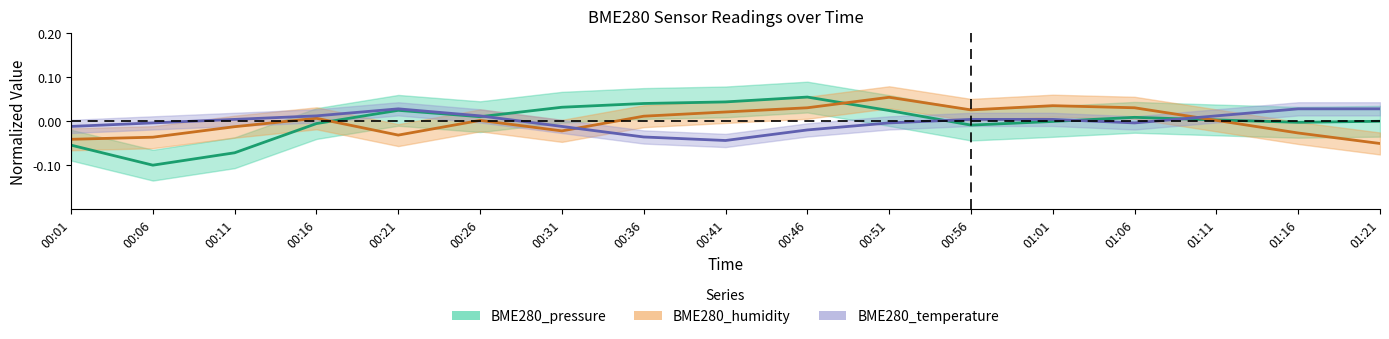

How many data points does each series have?

17